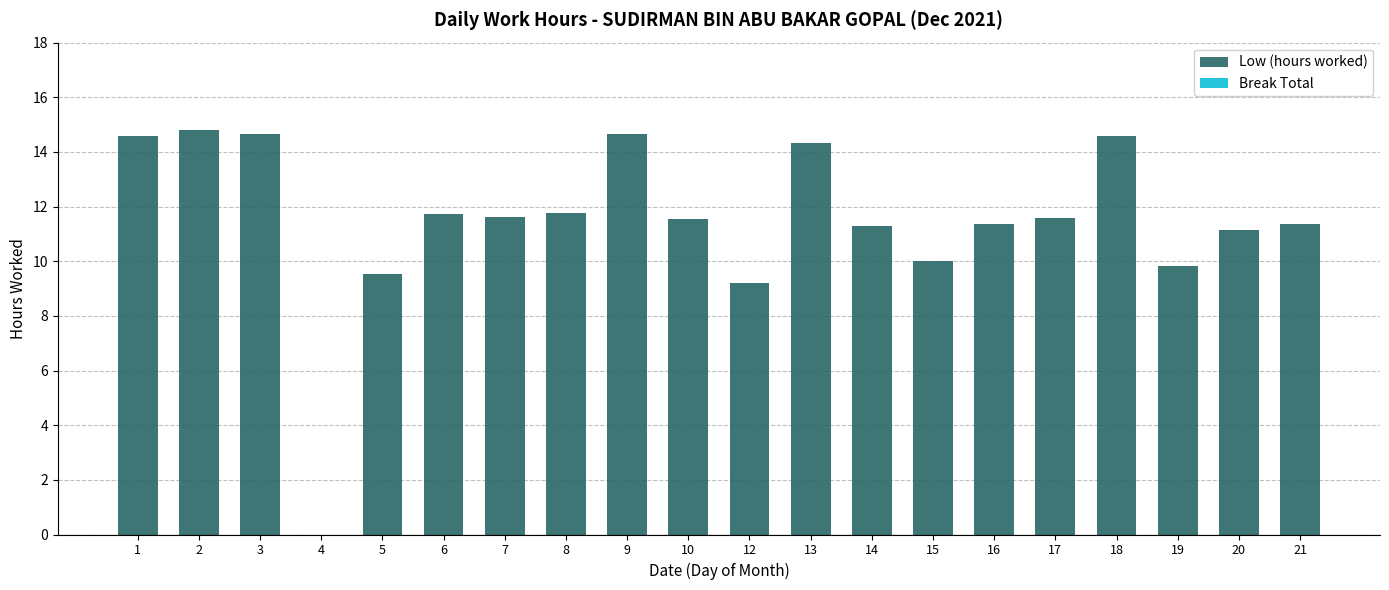

What is the sum of all values?

229.6